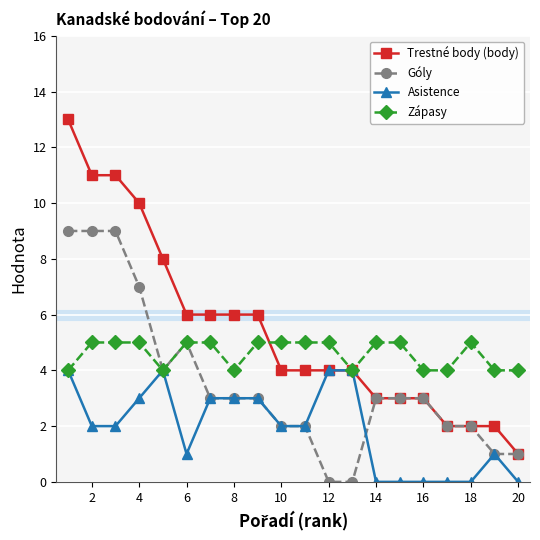

Which series has the largest total across all categories?

Trestné body (body)